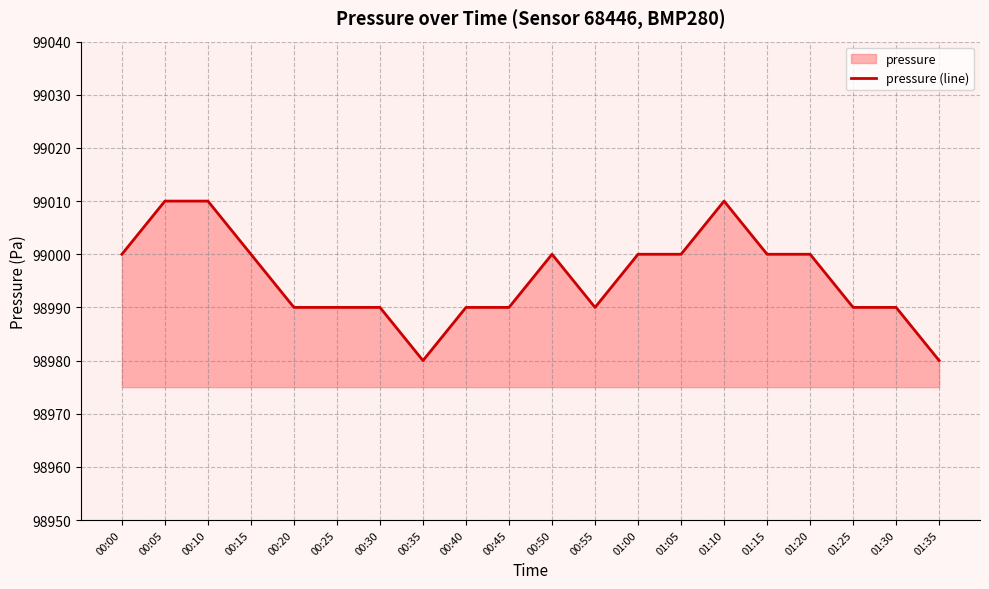

What position from the left is 01:05?

14